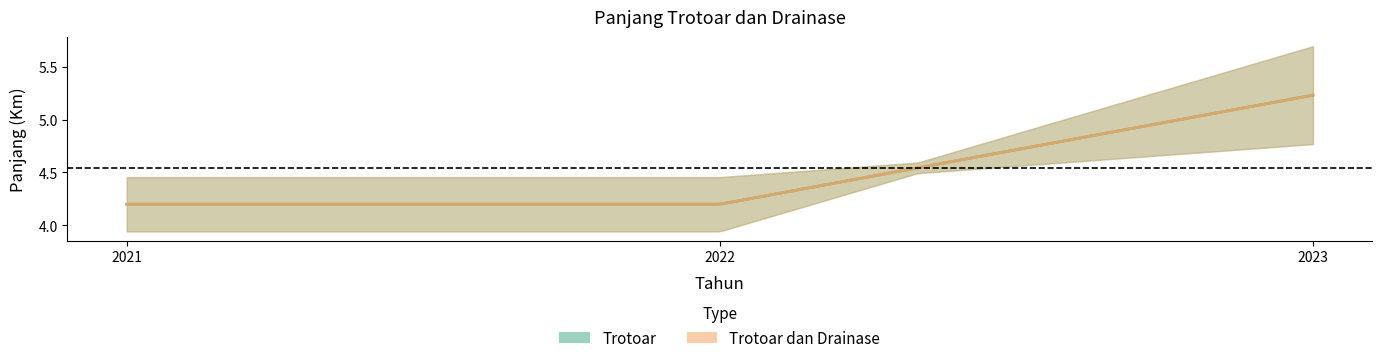

What is the approximate value of Trotoar dan Drainase at 2023?

5.2